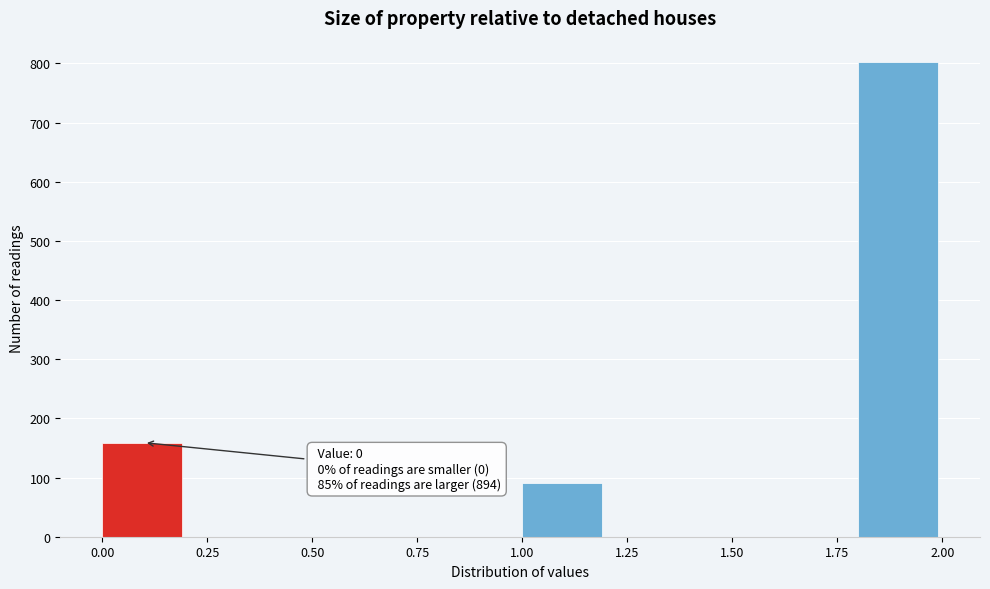

Which range on the x-axis has the tallest bar?

1.8 to 2.0